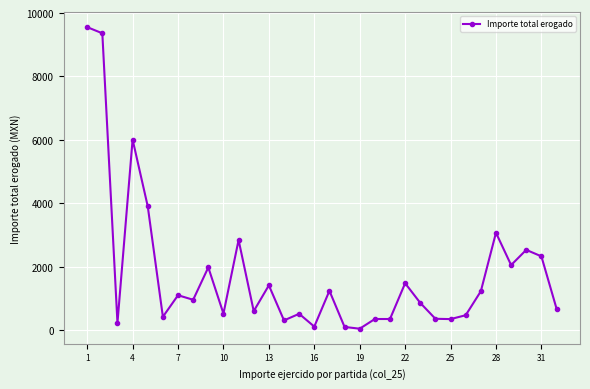

What is the average value?

1787.1